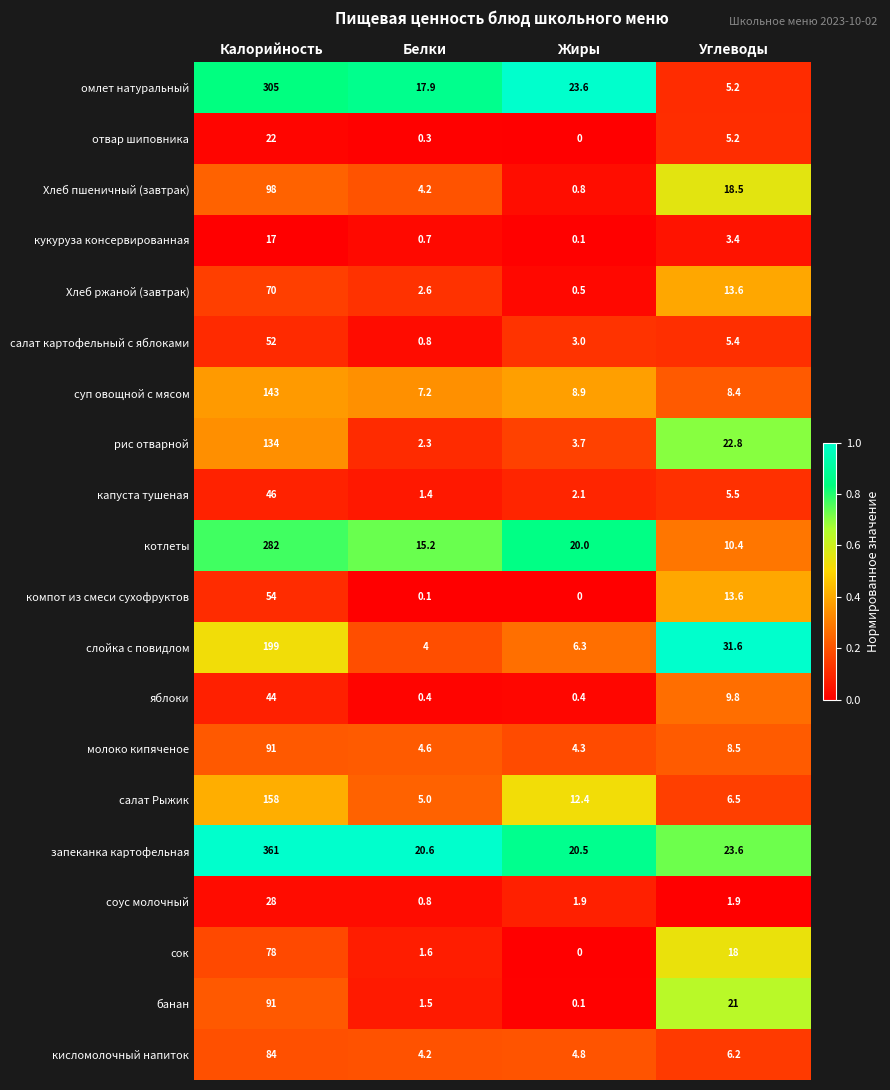

Which series has the largest total across all categories?

запеканка картофельная